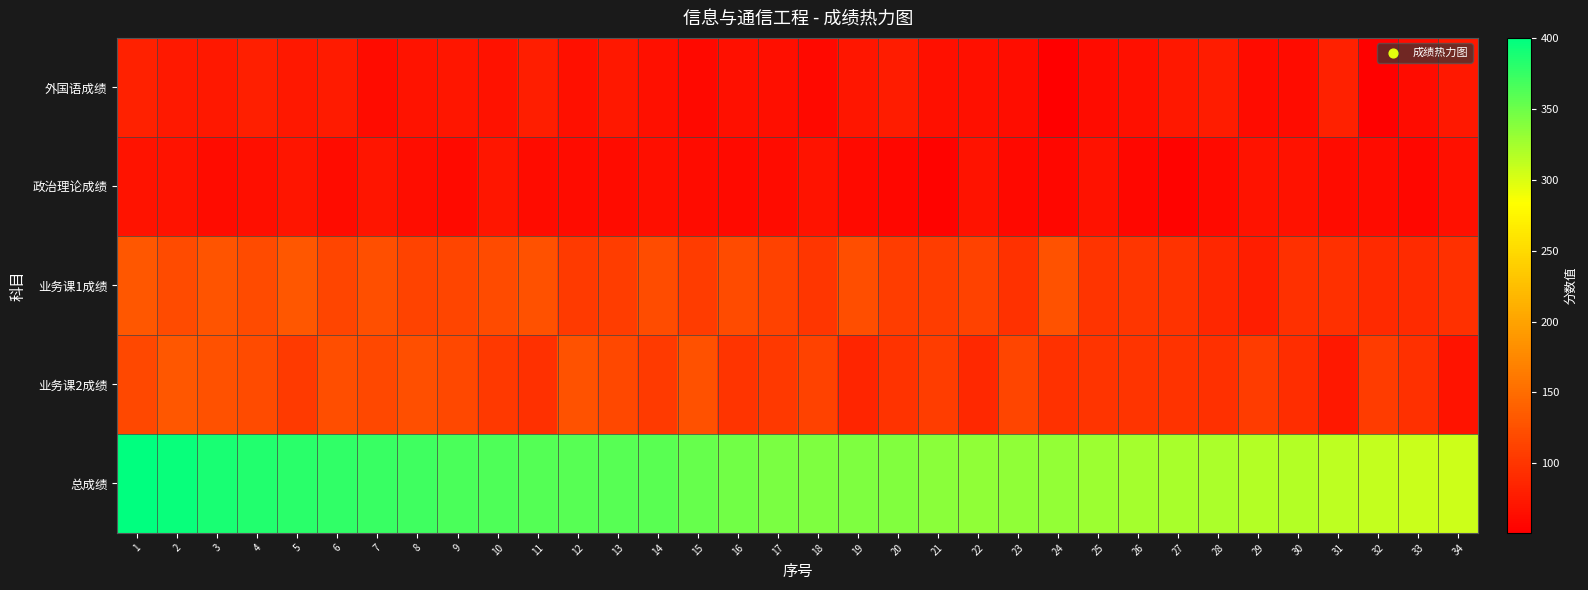

Which label corresponds to the largest value in the chart?

1